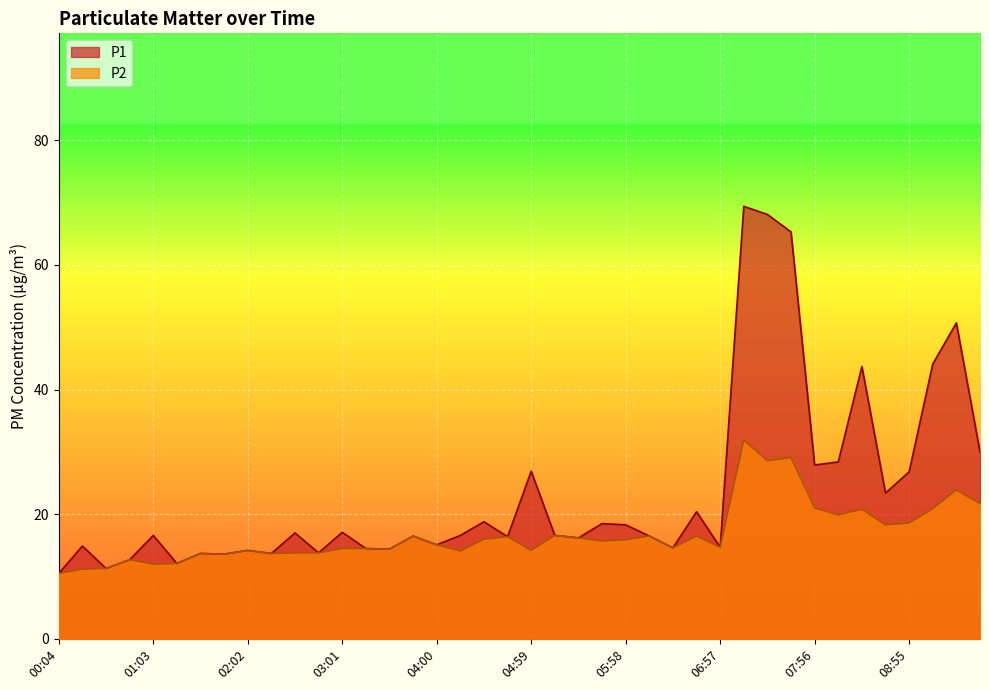

At which category does P2 reach its first local peak?

00:48